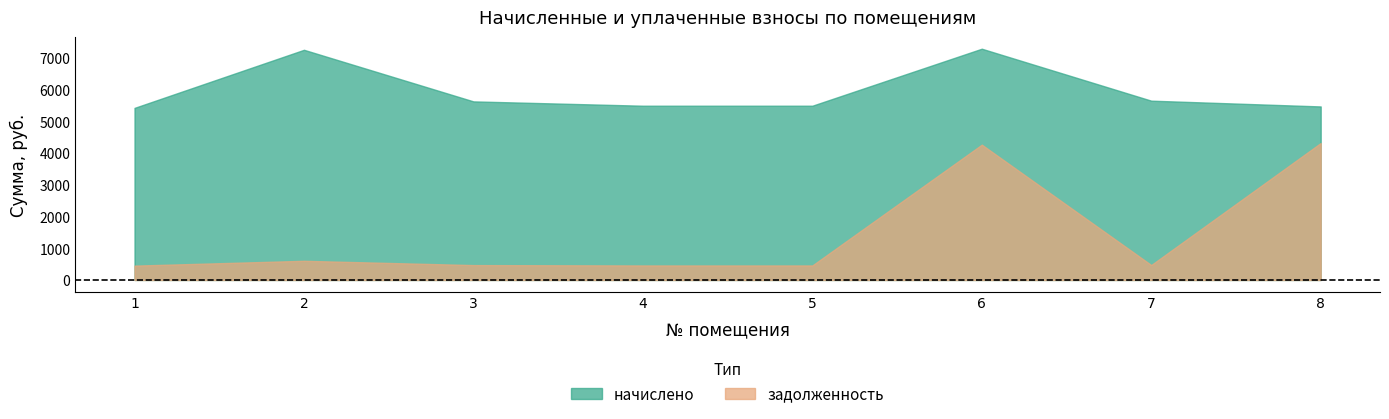

Is the value of задолженность at 6 greater than the value of начислено at 1?

No